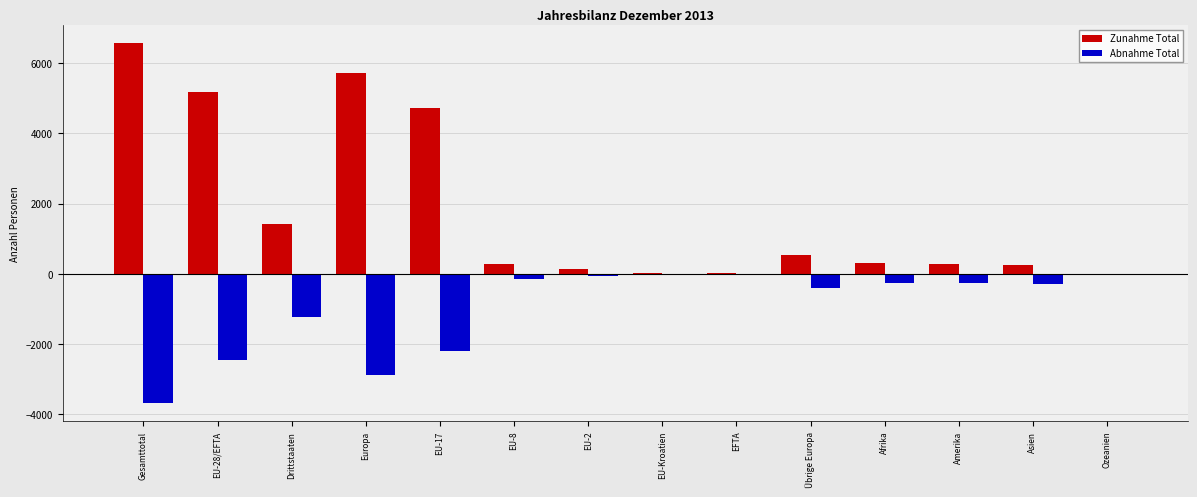

Which series changed the most between Drittstaaten and EU-17?

Zunahme Total